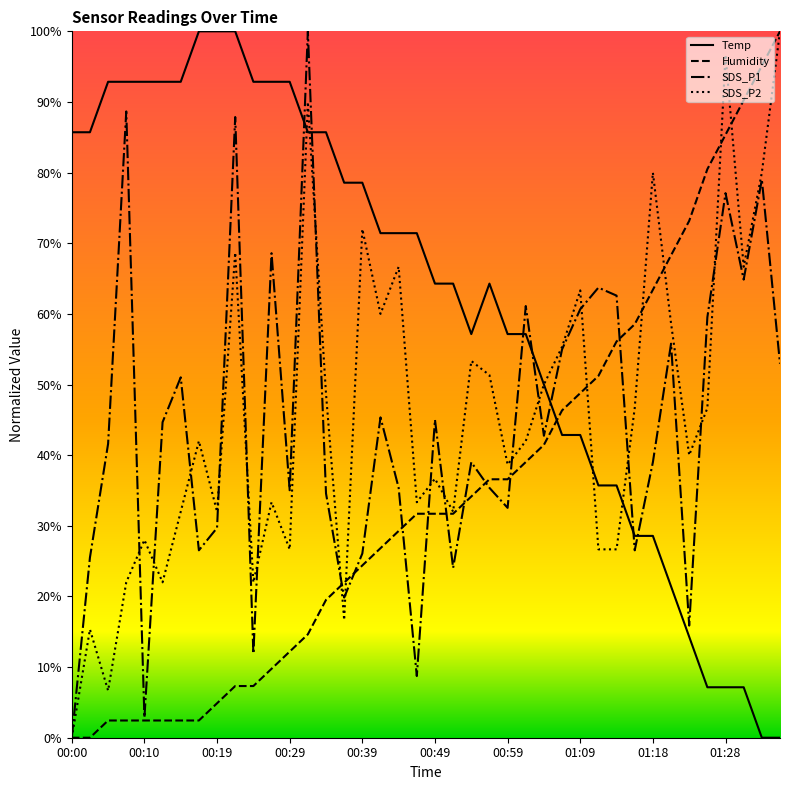

Does the chart have visible grid lines?

No